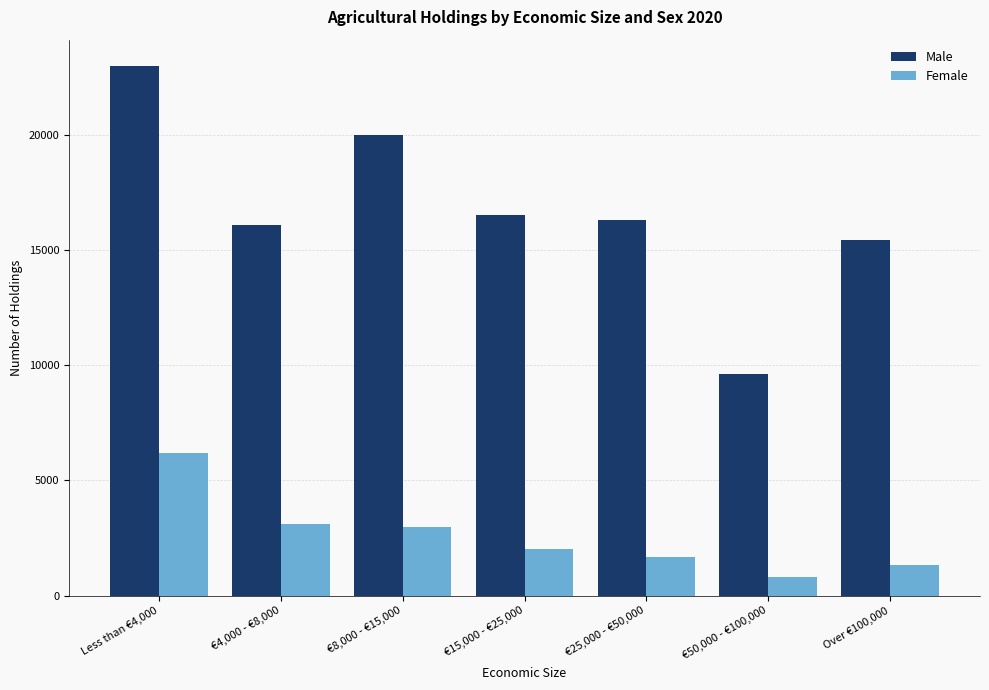

List the series in order of their peak value, highest first.

Male, Female